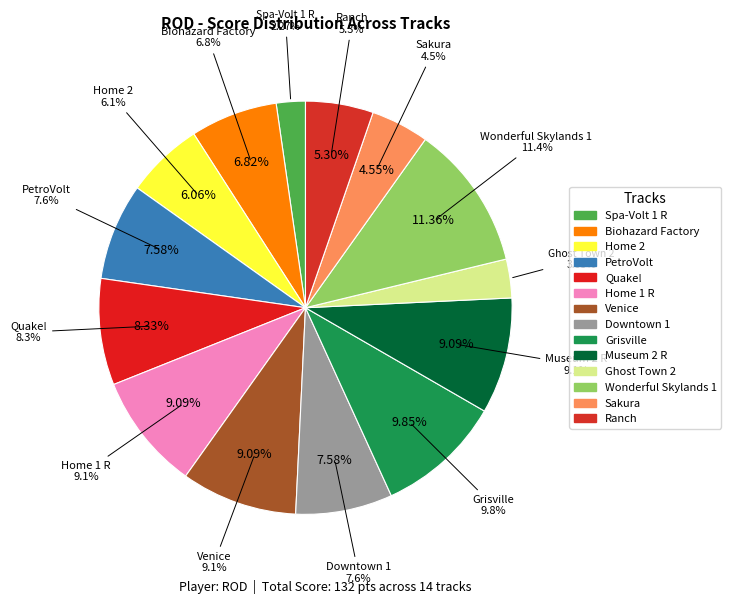

How many segments does this pie chart have?

14